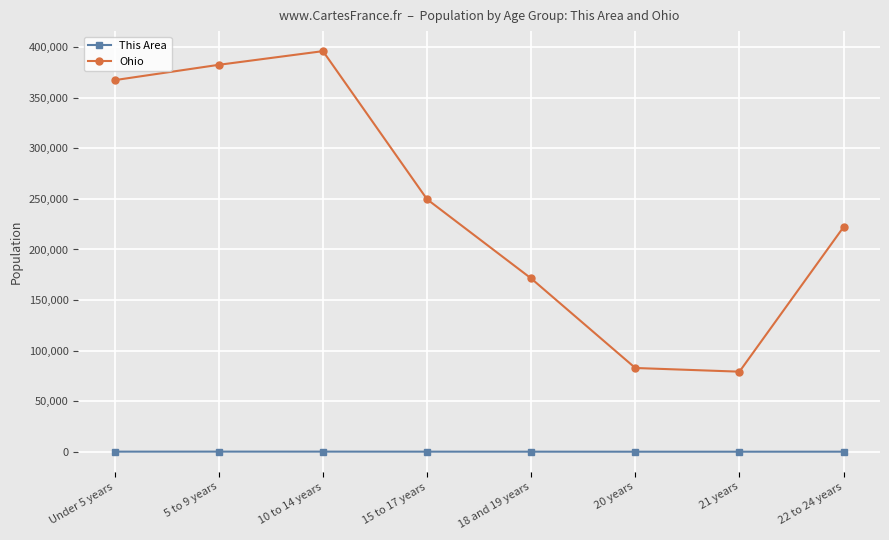

What is the difference between the Ohio values at 18 and 19 years and 15 to 17 years?

78301